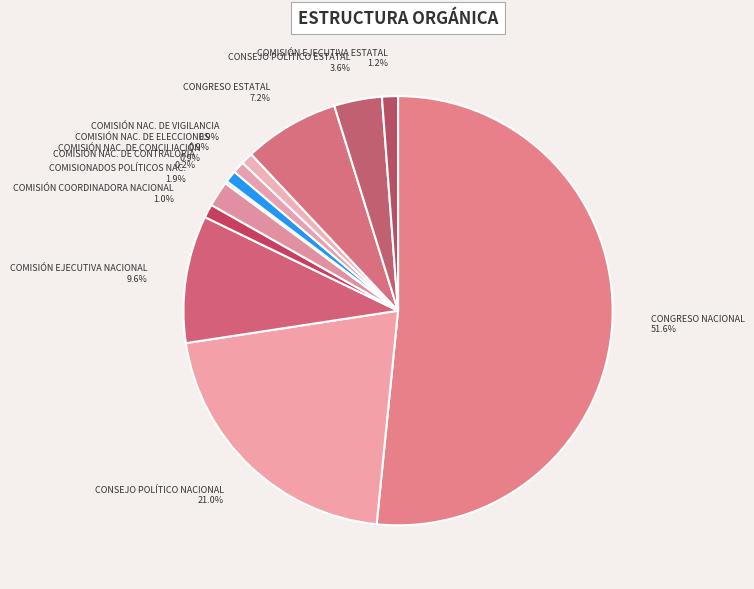

Which category accounts for the majority?

CONGRESO NACIONAL